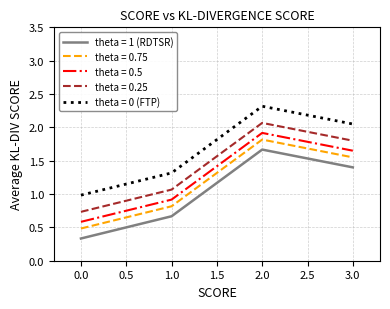

List the series in order of their overall mean, highest first.

theta = 0 (FTP), theta = 0.25, theta = 0.5, theta = 0.75, theta = 1 (RDTSR)